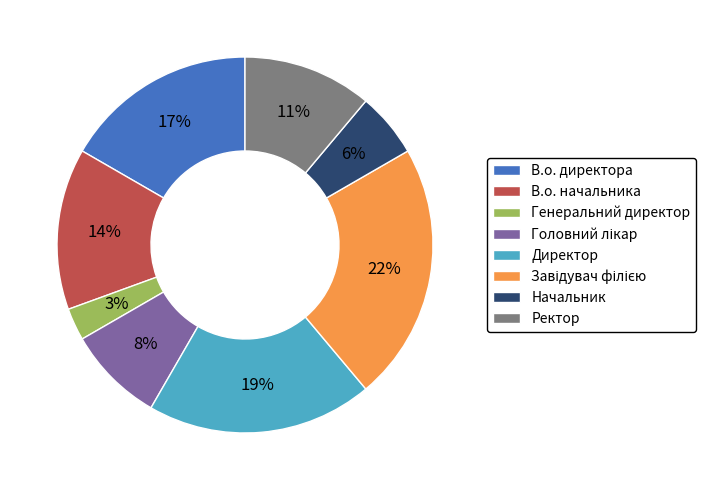

Is there a majority slice in this chart?

No